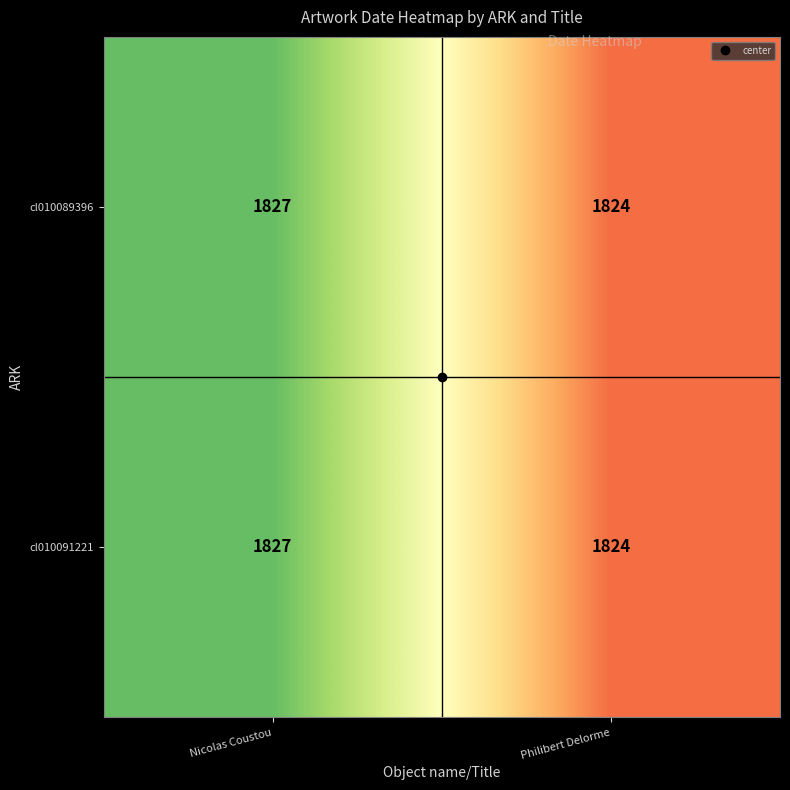

Rank the categories by cl010091221 value from lowest to highest.

Philibert Delorme, Nicolas Coustou